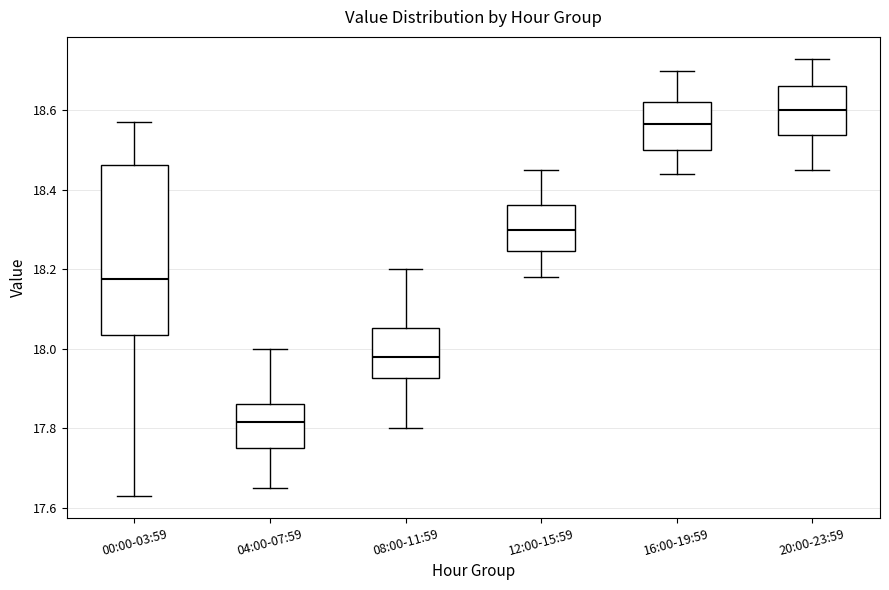

Reading left to right, transcribe this box plot: for each box, give where its median line is, the range the box spans, and where its two whiskers end, as read against the y-axis. The values are not printed on the chart, so give them approximately, as read against the axis.

00:00-03:59: median 18.18, box 18.04 to 18.46, whiskers 17.64 to 18.58
04:00-07:59: median 17.82, box 17.76 to 17.86, whiskers 17.66 to 18.00
08:00-11:59: median 17.98, box 17.92 to 18.06, whiskers 17.80 to 18.20
12:00-15:59: median 18.30, box 18.24 to 18.36, whiskers 18.18 to 18.46
16:00-19:59: median 18.56, box 18.50 to 18.62, whiskers 18.44 to 18.70
20:00-23:59: median 18.60, box 18.54 to 18.66, whiskers 18.46 to 18.74